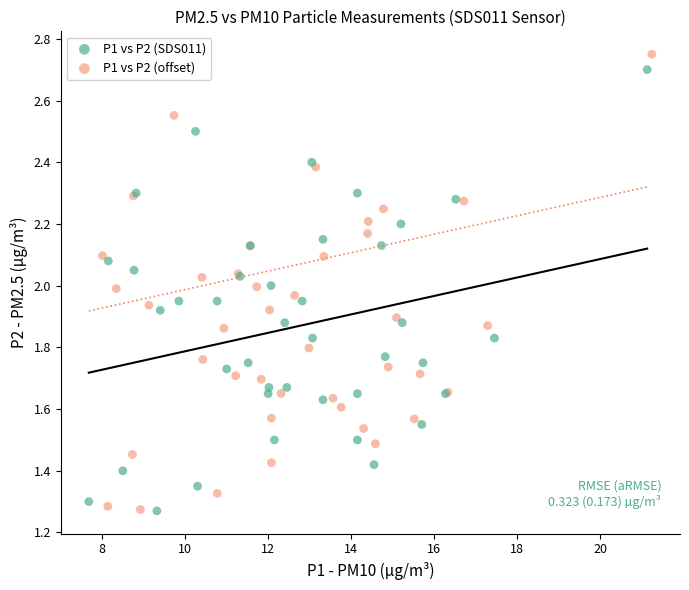

Which series has the largest Y range (max minus min)?

P1 vs P2 (offset)